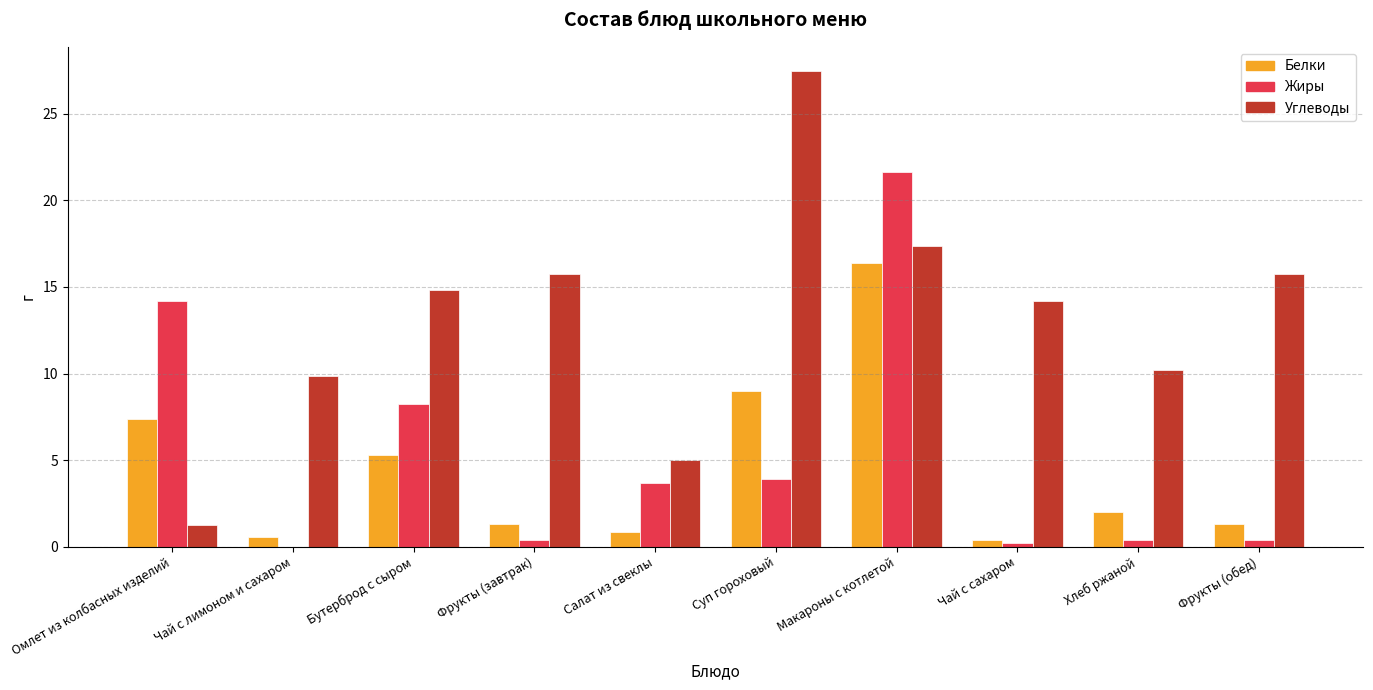

What is the maximum value shown in the chart?

27.5